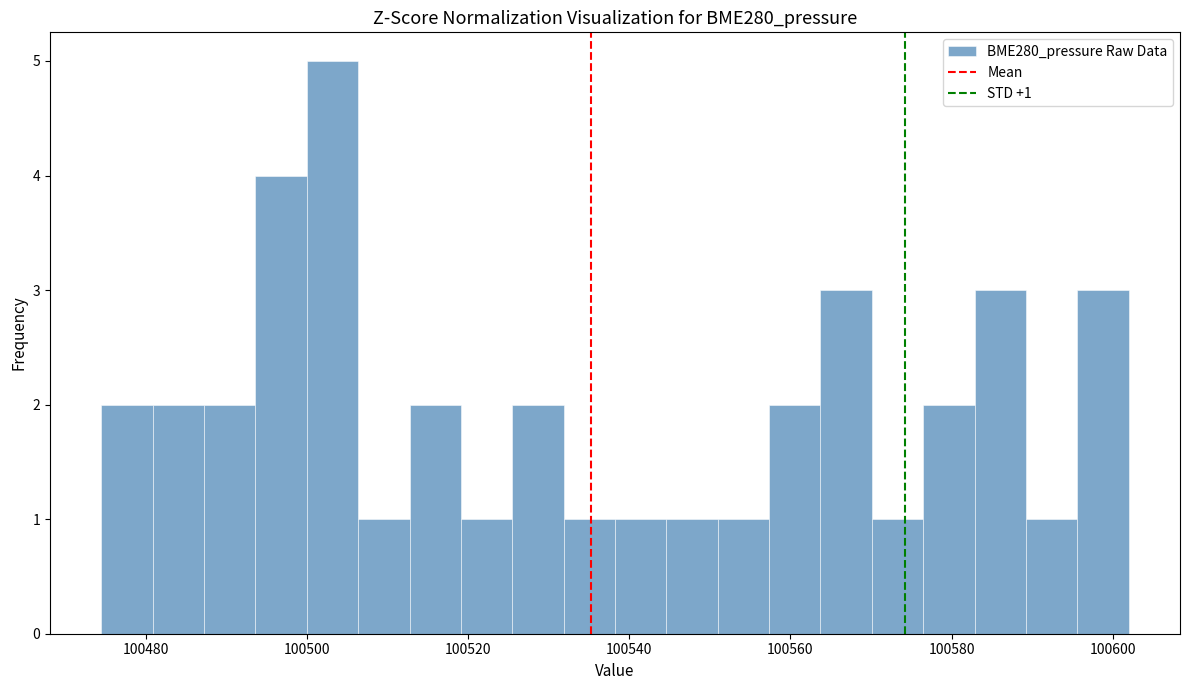

Read against the x-axis, roughly where is the centre of the tallest bar?

100504